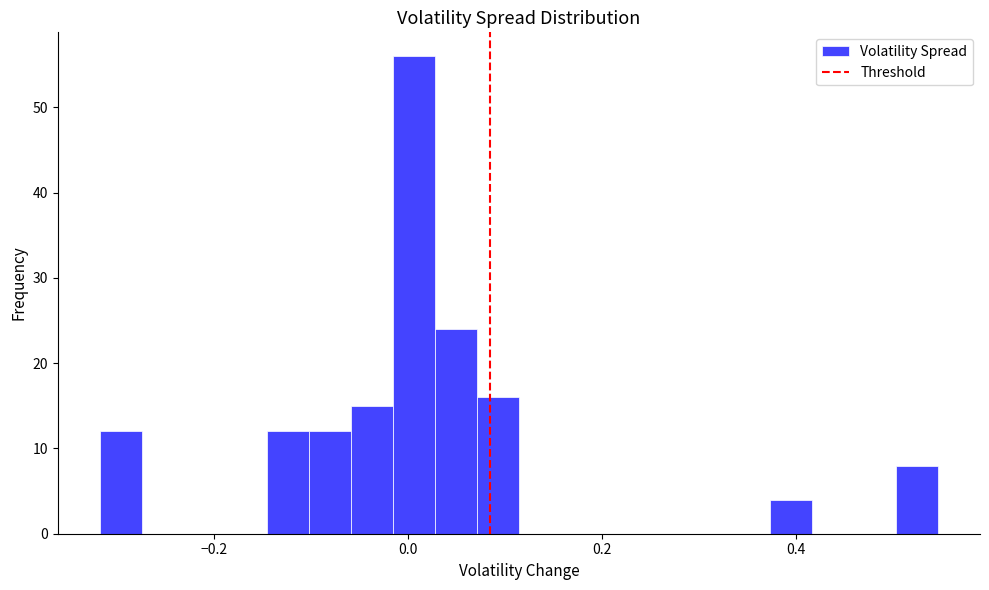

Read against the x-axis, roughly where is the centre of the tallest bar?

0.00